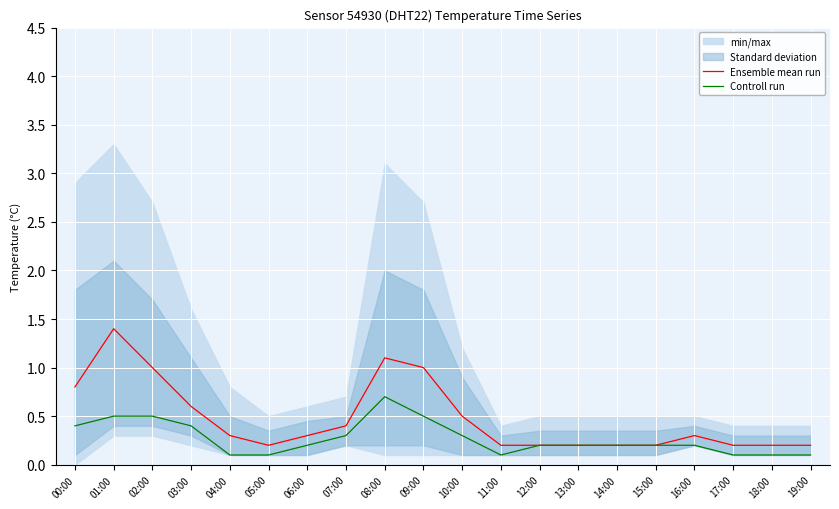

The value of Ensemble mean run at 11:00 is 0.3. True or false?

False